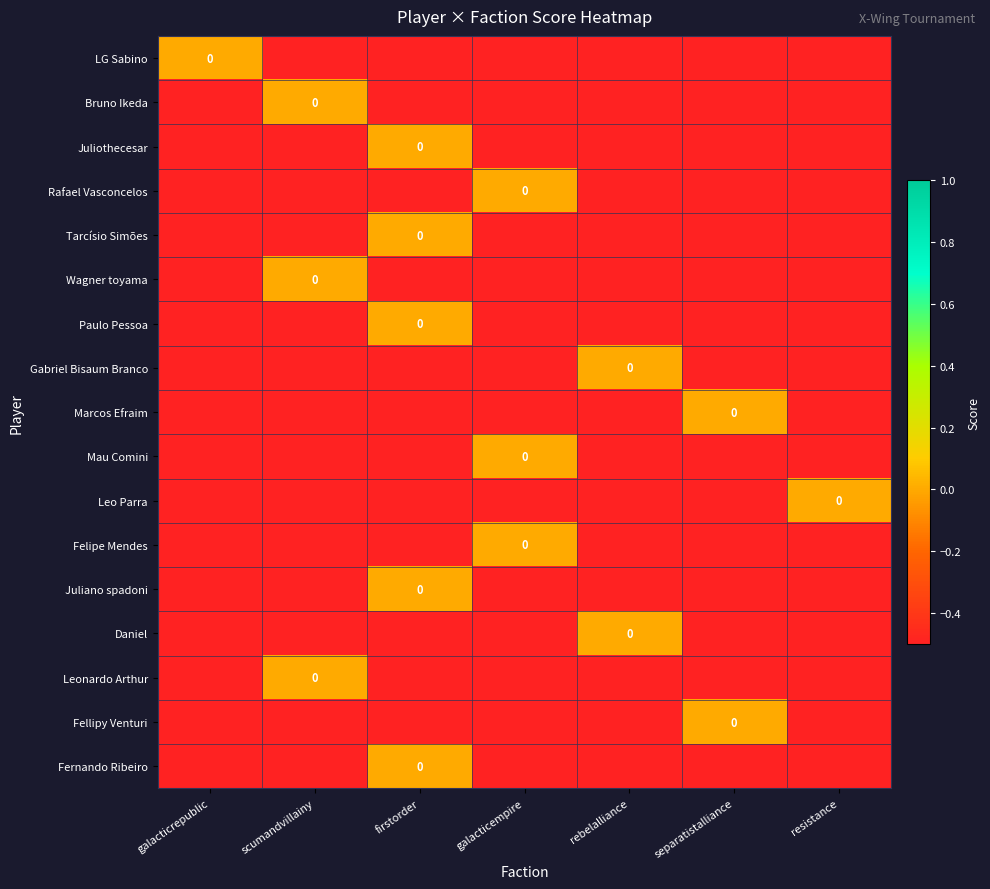

Which series has the largest total across all categories?

LG Sabino